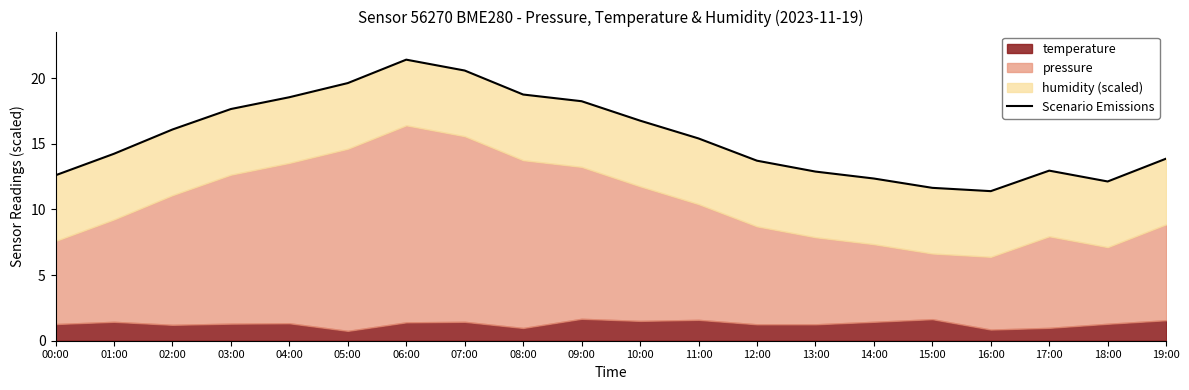

The value at 00:00 is 3.8. True or false?

False